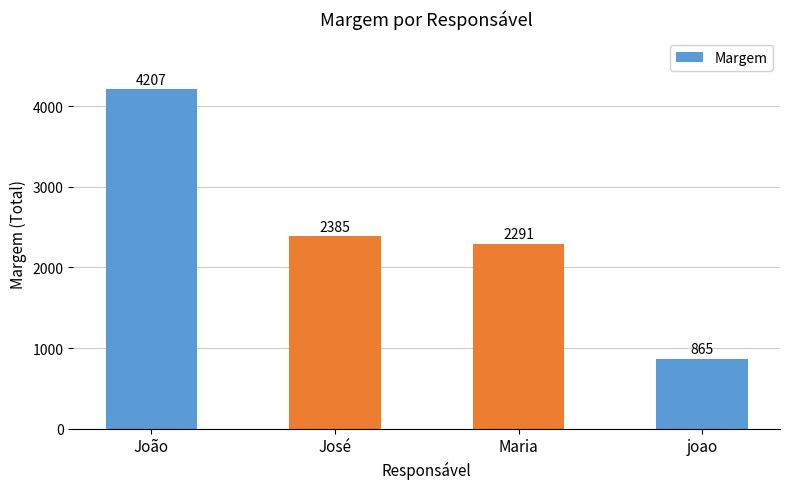

What value does the data have at joao?

865